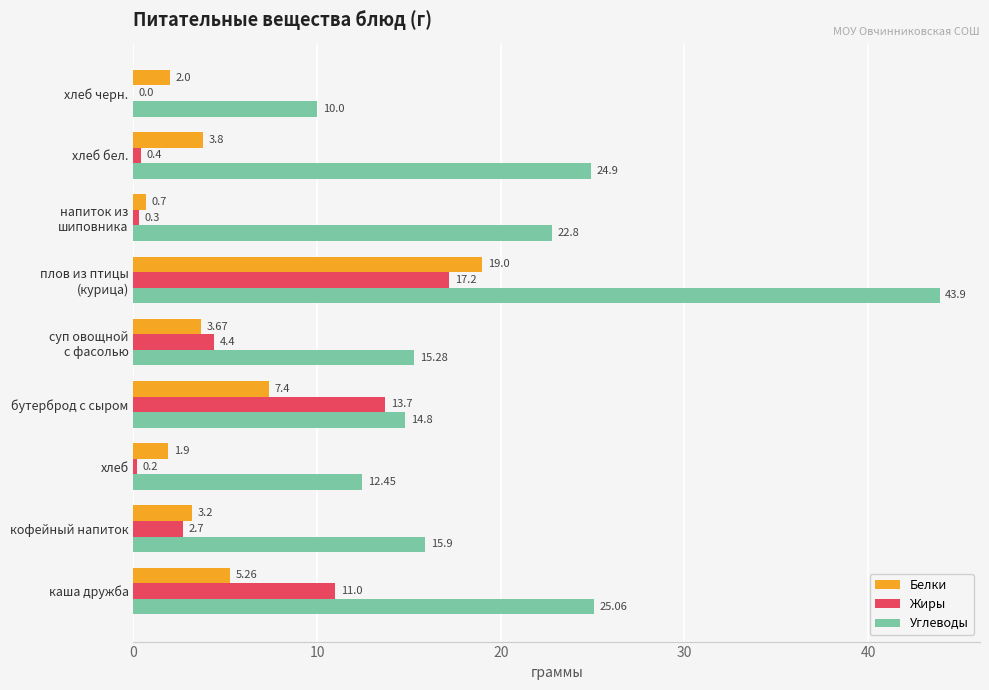

At which label does Белки reach its peak?

плов из птицы
(курица)